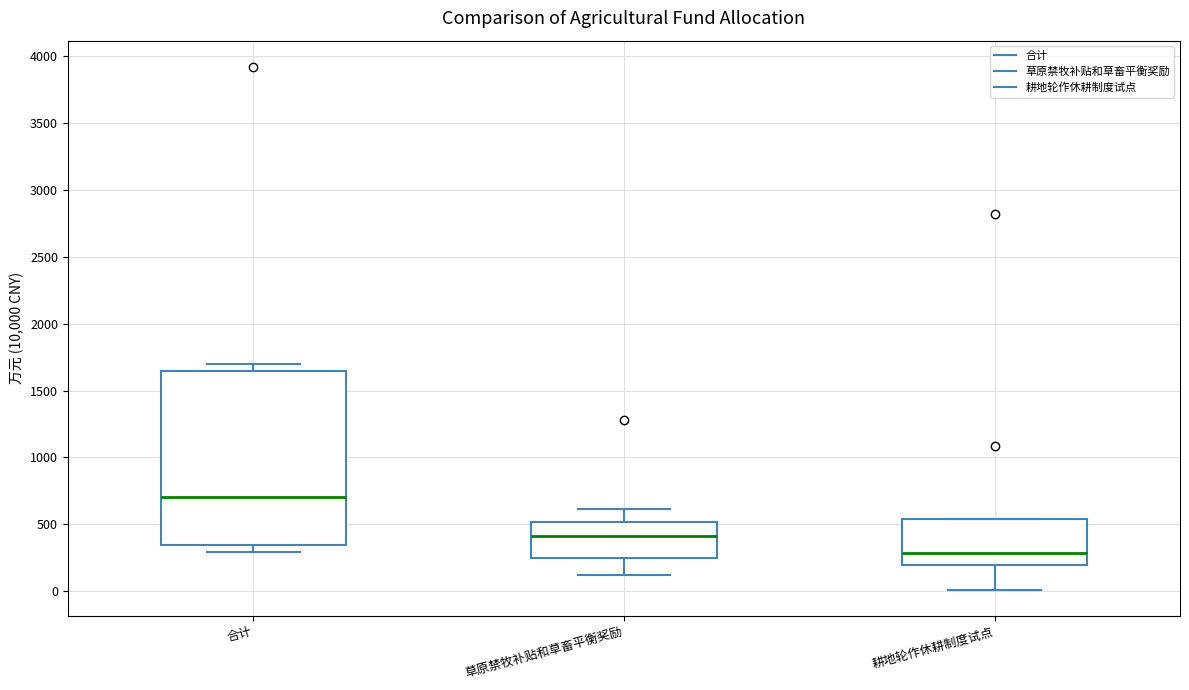

Reading left to right, transcribe this box plot: for each box, give where its median line is, the range the box spans, and where its two whiskers end, as read against the y-axis. The values are not printed on the chart, so give them approximately, as read against the axis.

合计: median 700, box 350 to 1650, whiskers 300 to 1700
草原禁牧补贴和草畜平衡奖励: median 400, box 250 to 500, whiskers 100 to 600
耕地轮作休耕制度试点: median 300, box 200 to 550, whiskers 0 to 550